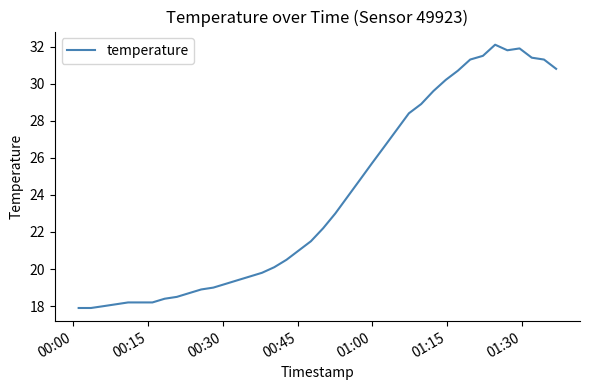

What is the maximum value shown in the chart?

32.1